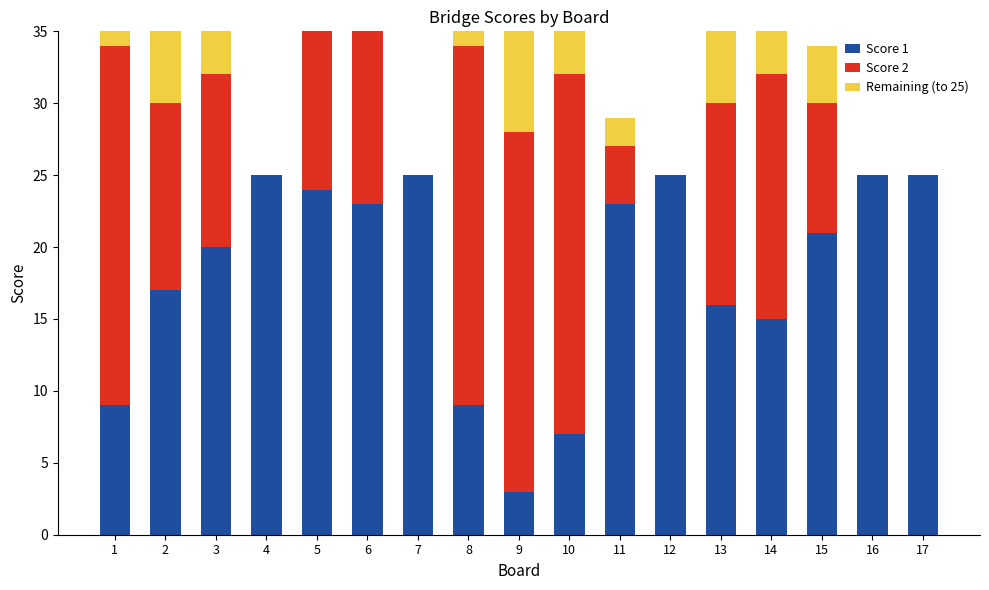

Is it true that Score 2 equals 12 at 10?

False